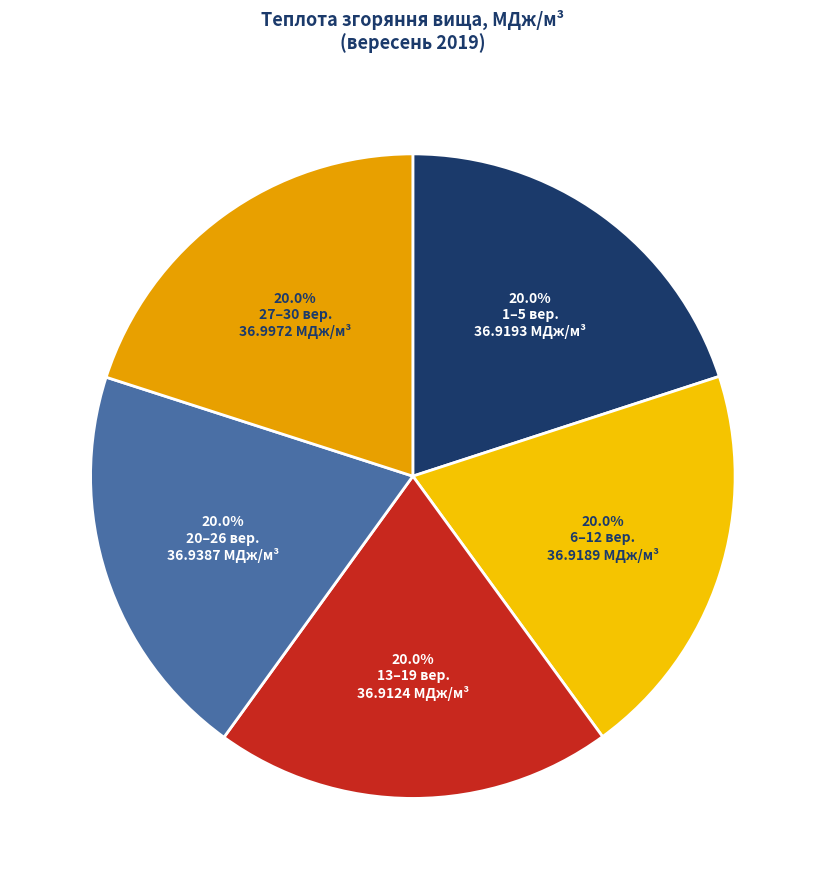

How many slices are in this pie chart?

5